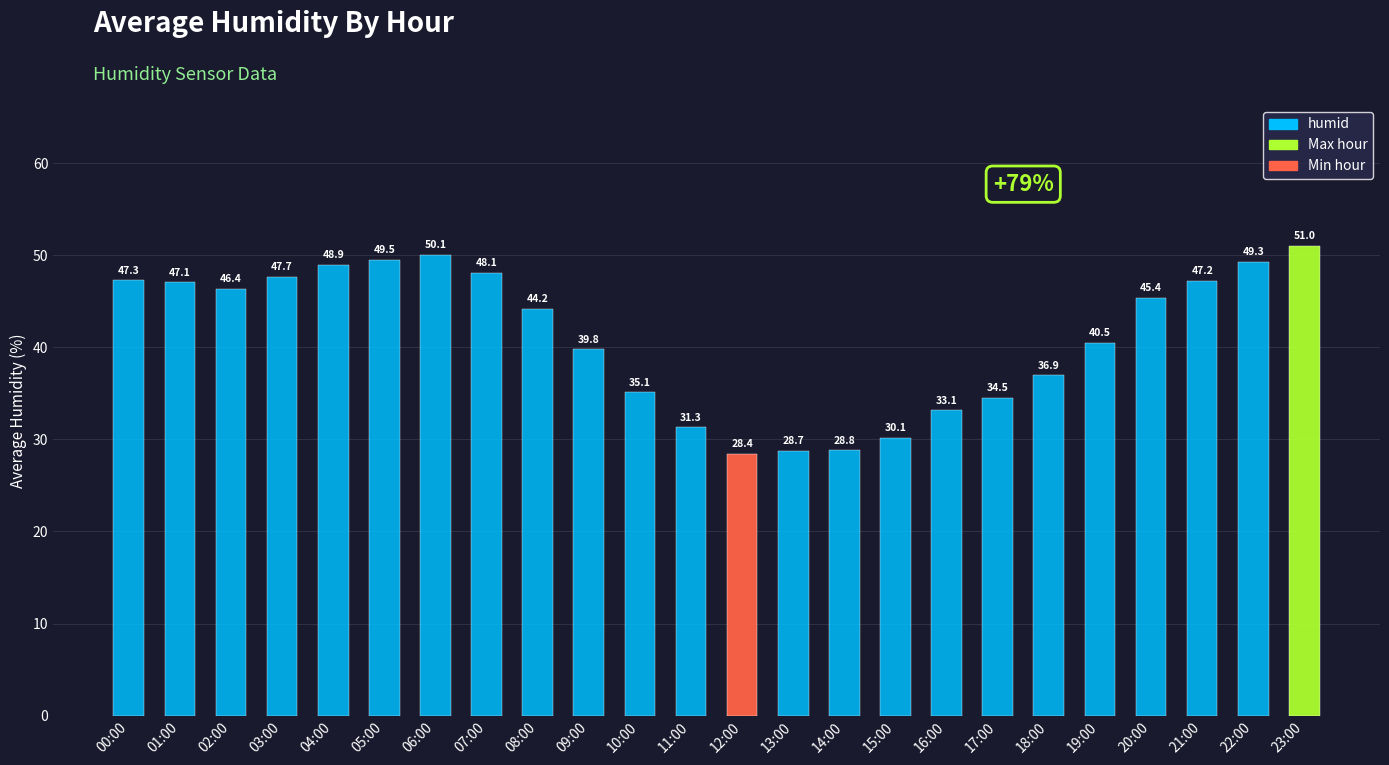

What is the label of the 1st bar from the right?

23:00